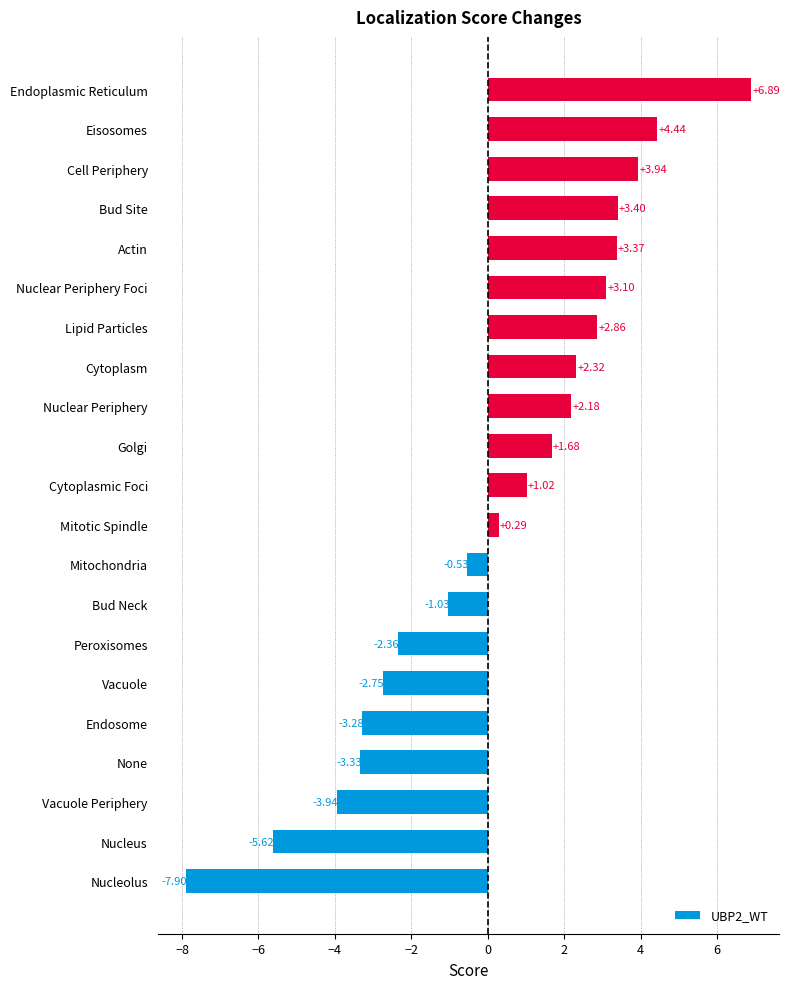

What is the minimum value shown in the chart?

-7.9